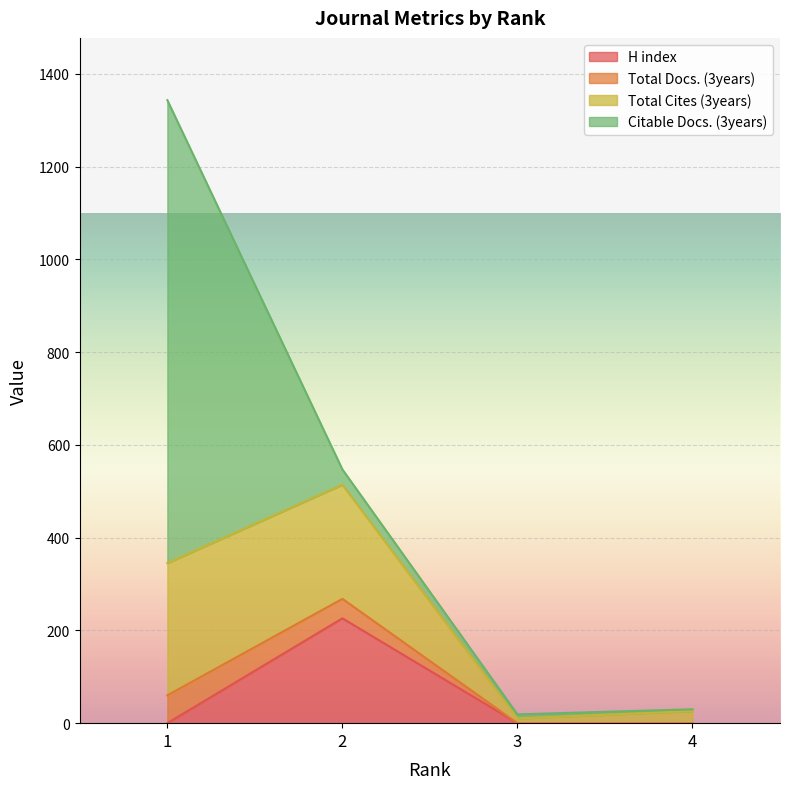

At how many categories does at least one series exceed 288?

1